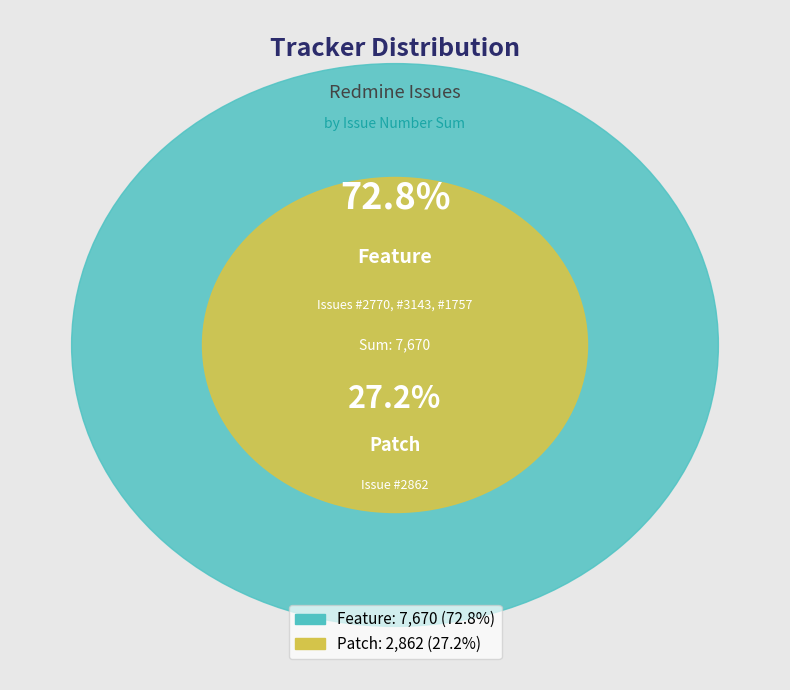

Is it true that Patch is 27% of the pie?

True